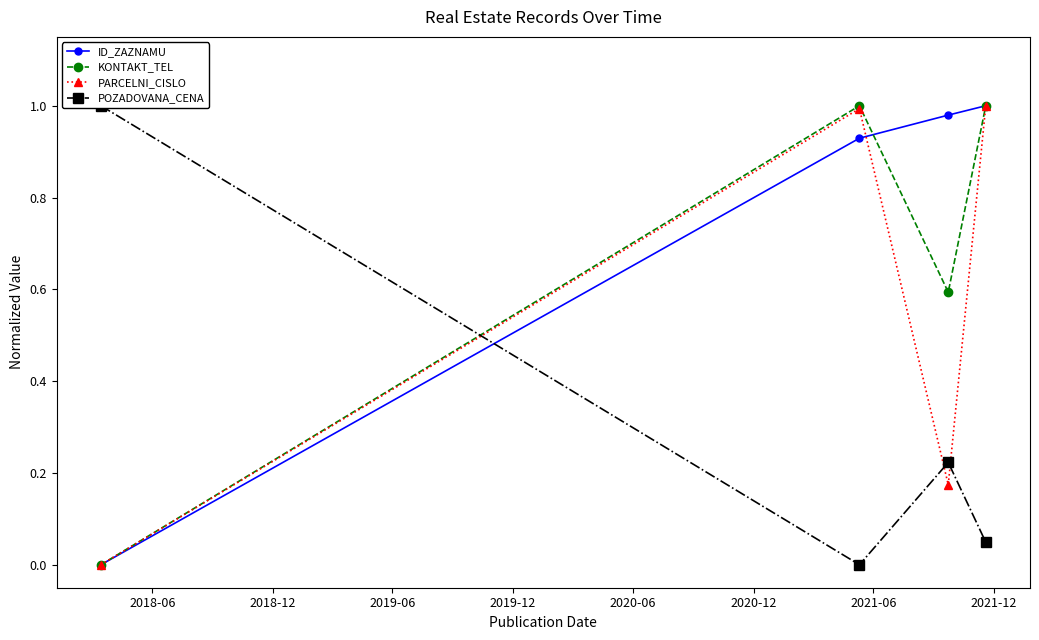

In KONTAKT_TEL, how many points are lower than both neighbors (excluding endpoints)?

1